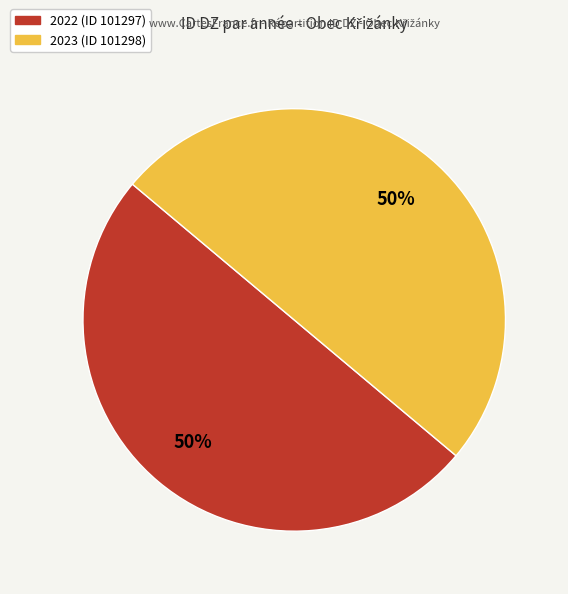

What is the ratio of the value at 2022 (ID 101297) to the value at 2023 (ID 101298)?

1.0